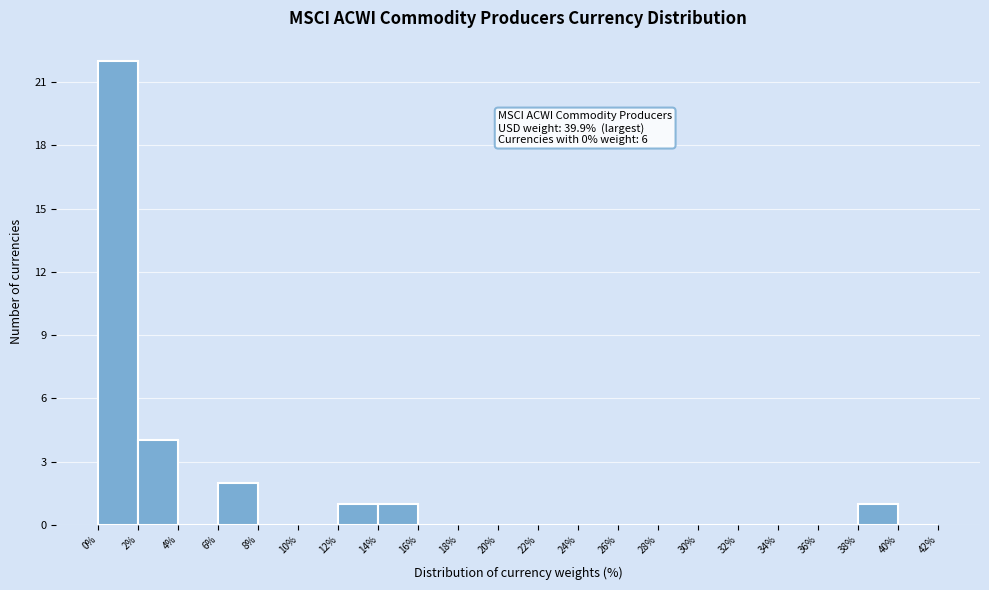

Over which range of the x-axis is the bar tallest?

0% to 2%